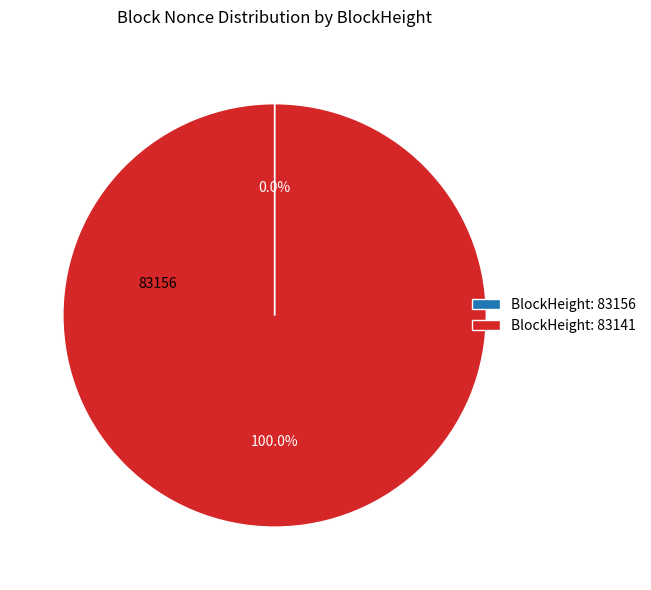

Does BlockHeight: 83141 represent more than half of the total?

Yes